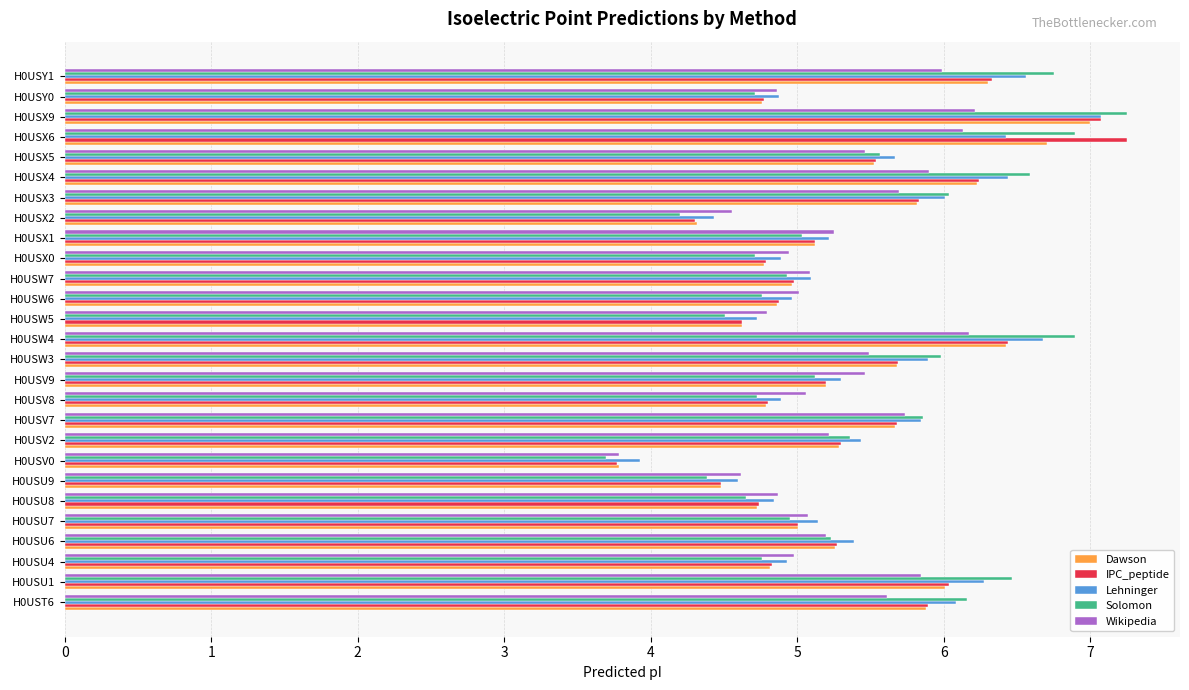

What are all the series names shown in the legend?

Dawson, IPC_peptide, Lehninger, Solomon, Wikipedia